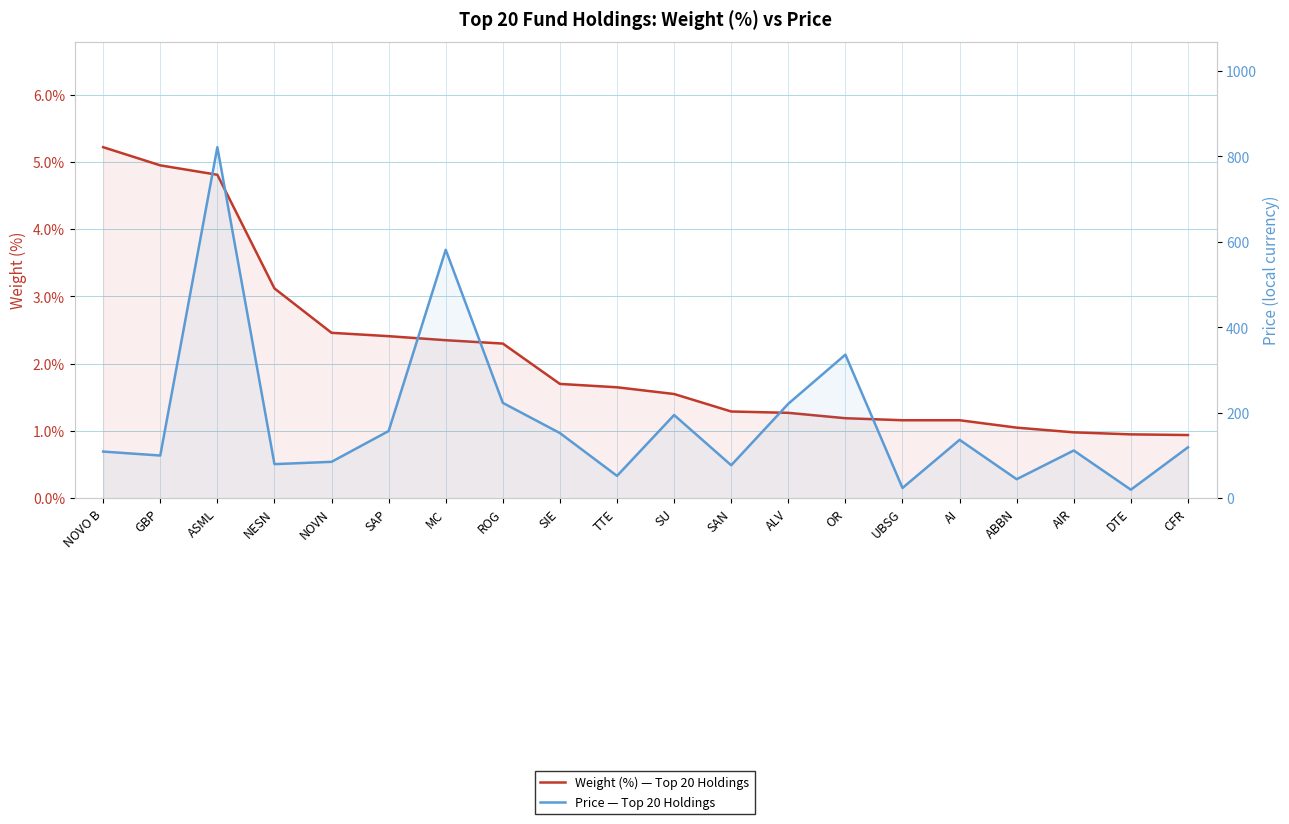

How many series are shown in this chart?

2